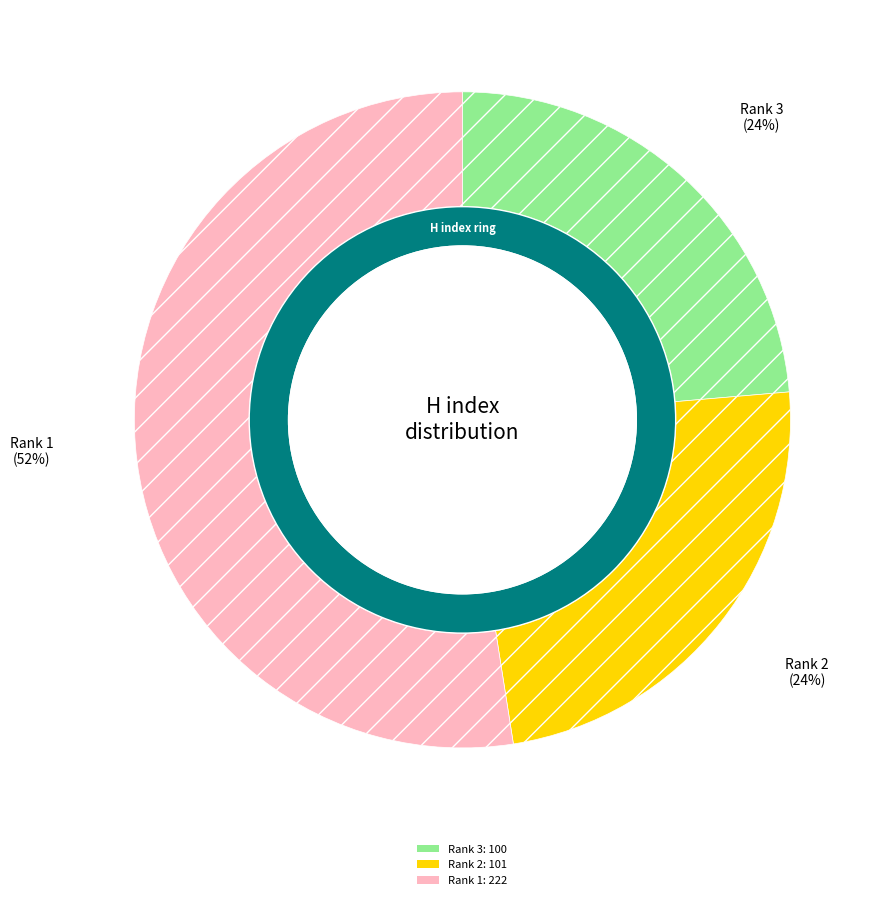

How many slices are in this pie chart?

3